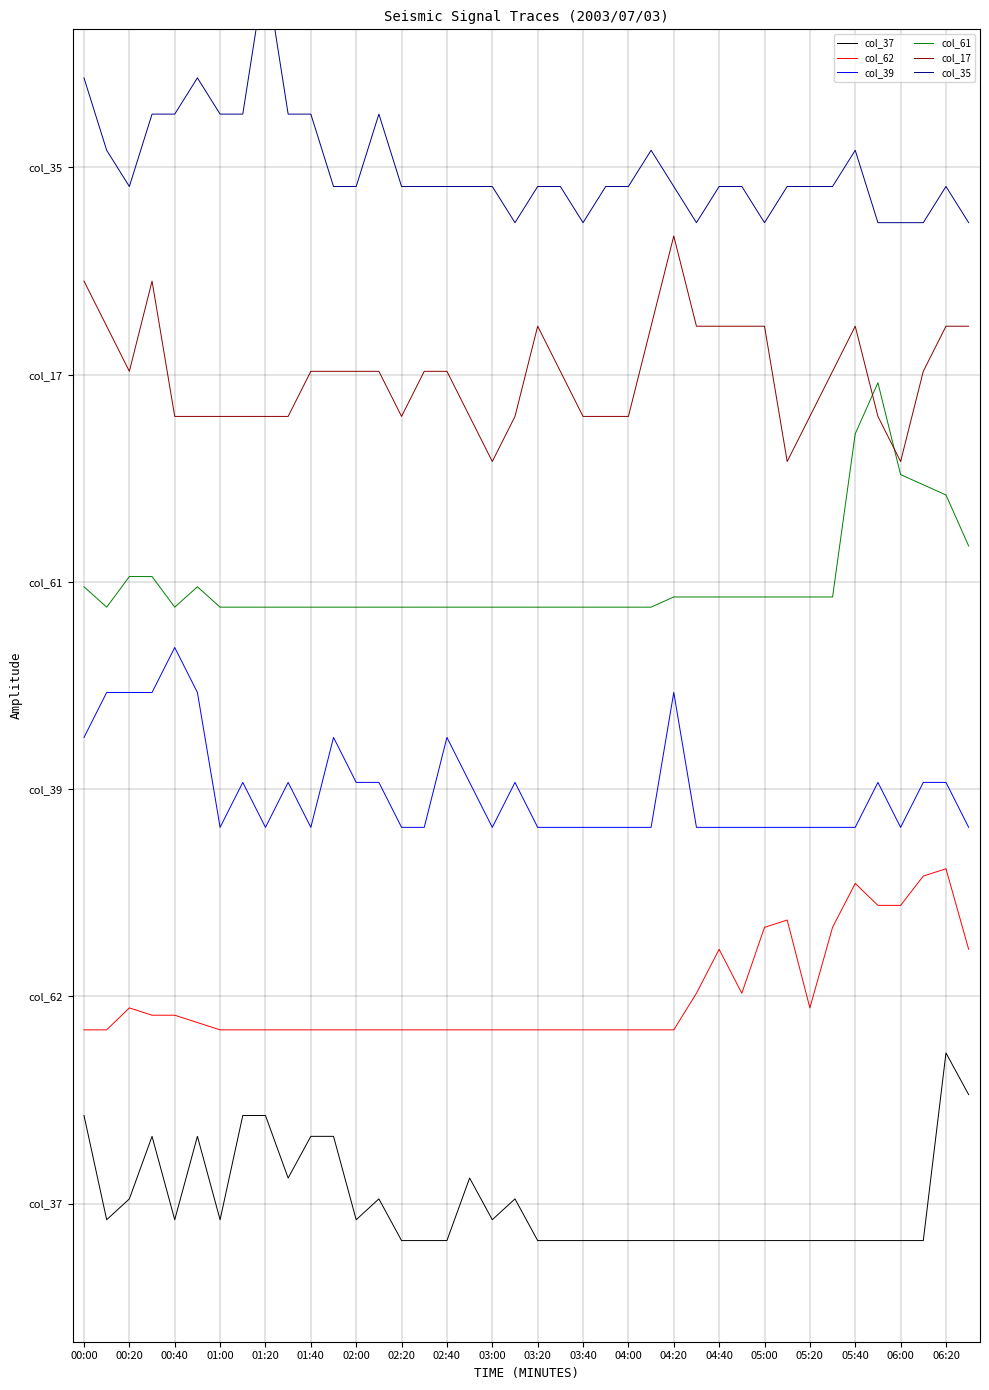

Reading left to right, extract all data points from this chart.

col_37: 0.5	-0.1	0.0	0.4	-0.1	0.4	-0.1	0.5	0.5	0.1	0.4	0.4	-0.1	0.0	-0.2	-0.2	-0.2	0.1	-0.1	0.0	-0.2	-0.2	-0.2	-0.2	-0.2	-0.2	-0.2	-0.2	-0.2	-0.2	-0.2	-0.2	-0.2	-0.2	-0.2	-0.2	-0.2	-0.2	0.9	0.6
col_62: 1.0	1.0	1.1	1.1	1.1	1.0	1.0	1.0	1.0	1.0	1.0	1.0	1.0	1.0	1.0	1.0	1.0	1.0	1.0	1.0	1.0	1.0	1.0	1.0	1.0	1.0	1.0	1.2	1.5	1.2	1.6	1.6	1.1	1.6	1.9	1.7	1.7	1.9	1.9	1.5
col_39: 2.7	3.0	3.0	3.0	3.2	3.0	2.2	2.4	2.2	2.4	2.2	2.7	2.4	2.4	2.2	2.2	2.7	2.4	2.2	2.4	2.2	2.2	2.2	2.2	2.2	2.2	3.0	2.2	2.2	2.2	2.2	2.2	2.2	2.2	2.2	2.4	2.2	2.4	2.4	2.2
col_61: 3.6	3.5	3.6	3.6	3.5	3.6	3.5	3.5	3.5	3.5	3.5	3.5	3.5	3.5	3.5	3.5	3.5	3.5	3.5	3.5	3.5	3.5	3.5	3.5	3.5	3.5	3.5	3.5	3.5	3.5	3.5	3.5	3.5	3.5	4.5	4.8	4.2	4.2	4.1	3.8
col_17: 5.3	5.1	4.8	5.3	4.6	4.6	4.6	4.6	4.6	4.6	4.8	4.8	4.8	4.8	4.6	4.8	4.8	4.6	4.3	4.6	5.1	4.8	4.6	4.6	4.6	5.1	5.6	5.1	5.1	5.1	5.1	4.3	4.6	4.8	5.1	4.6	4.3	4.8	5.1	5.1
col_35: 6.5	6.1	5.9	6.3	6.3	6.5	6.3	6.3	7.1	6.3	6.3	5.9	5.9	6.3	5.9	5.9	5.9	5.9	5.9	5.7	5.9	5.9	5.7	5.9	5.9	6.1	5.9	5.7	5.9	5.9	5.7	5.9	5.9	5.9	6.1	5.7	5.7	5.7	5.9	5.7